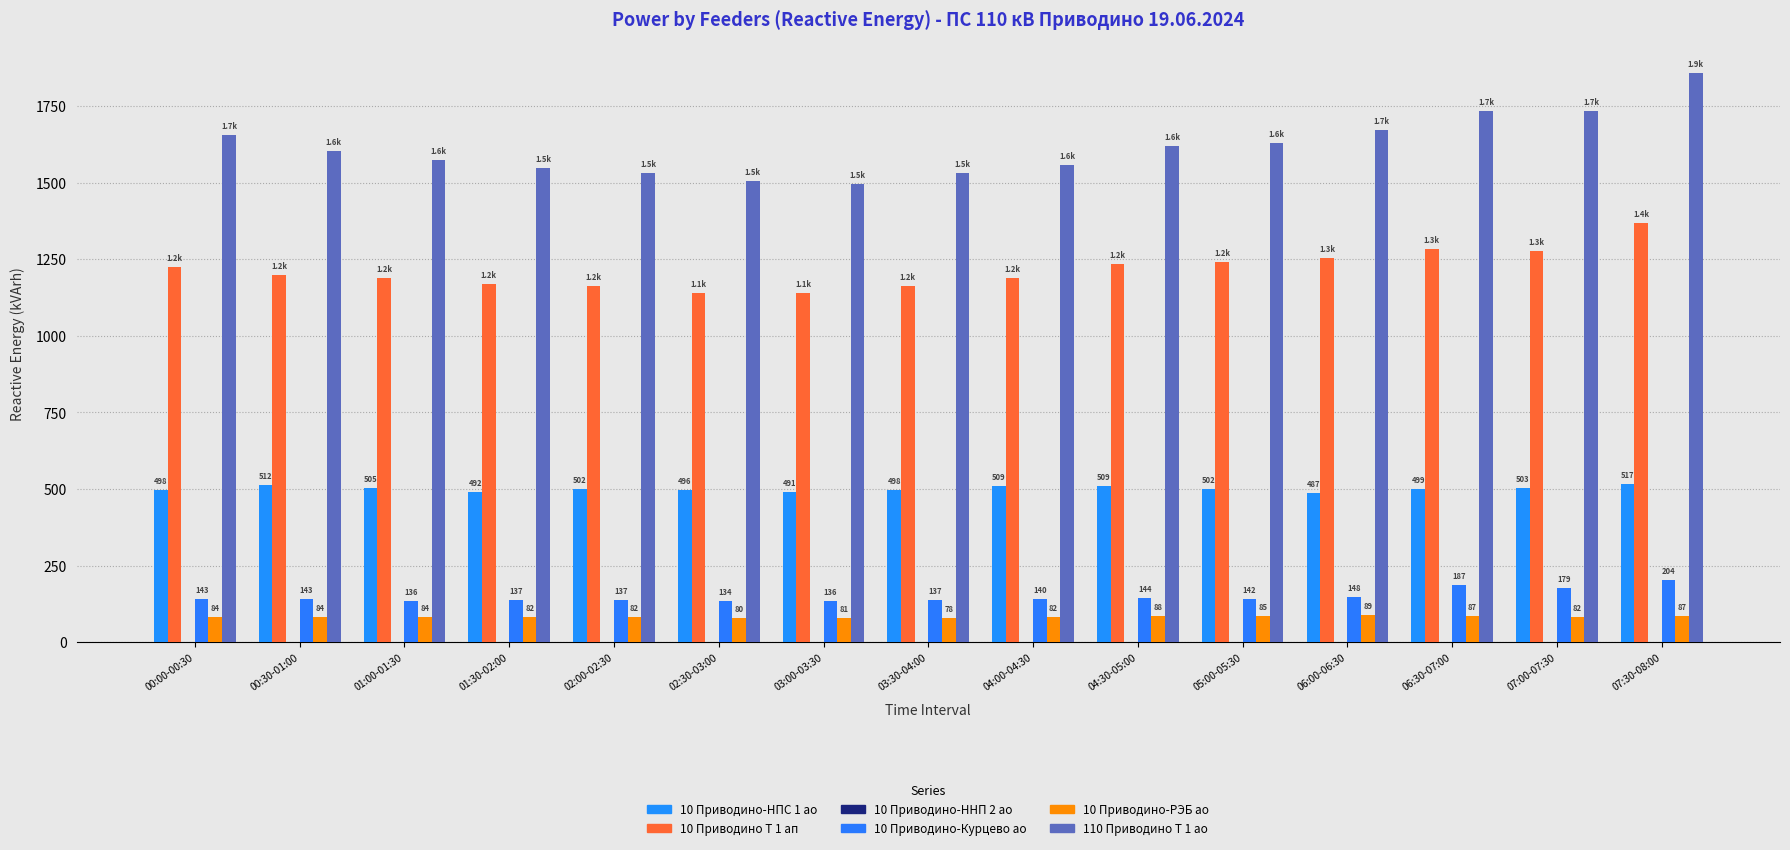

Rank the series at 07:00-07:30 from highest to lowest value.

110 Приводино Т 1 ао, 10 Приводино Т 1 ап, 10 Приводино-НПС 1 ао, 10 Приводино-Курцево ао, 10 Приводино-РЭБ ао